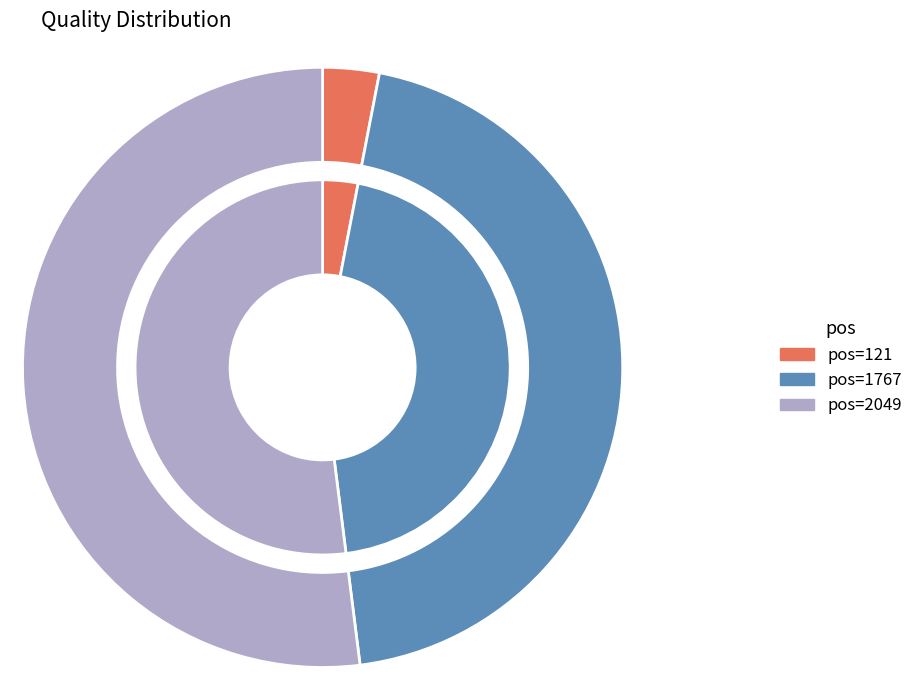

Is it true that 1767 is 59% of the pie?

False